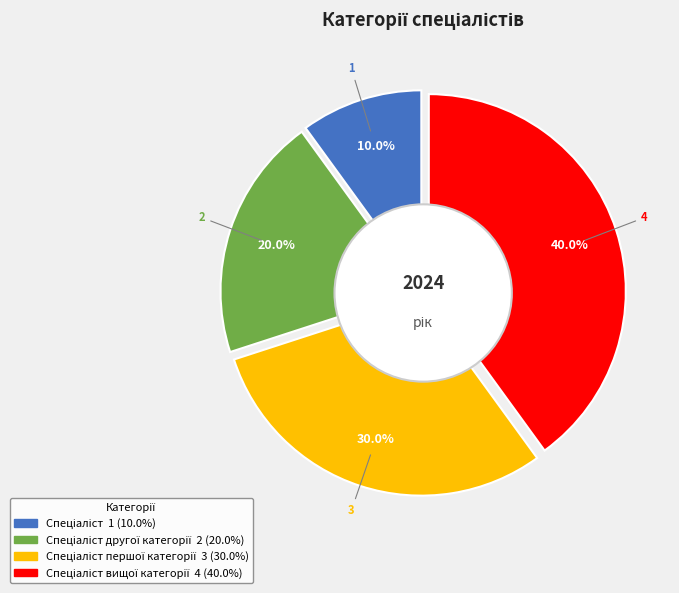

Which category has the biggest portion of the pie?

Спеціаліст вищої категорії